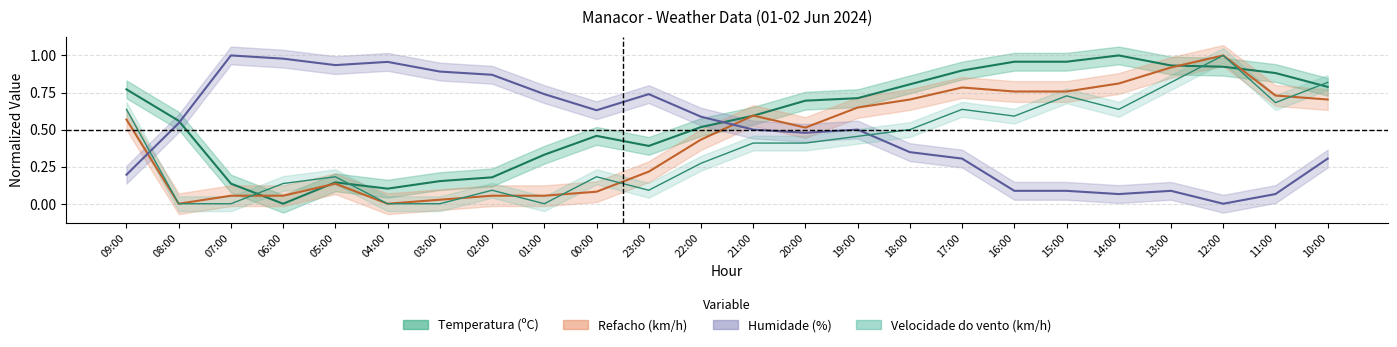

Reading left to right, list all the values displayed in this chart.

Temperatura (ºC): 09:00=0.8	08:00=0.6	07:00=0.1	06:00=0.0	05:00=0.1	04:00=0.1	03:00=0.2	02:00=0.2	01:00=0.3	00:00=0.5	23:00=0.4	22:00=0.5	21:00=0.6	20:00=0.7	19:00=0.7	18:00=0.8	17:00=0.9	16:00=1.0	15:00=1.0	14:00=1.0	13:00=0.9	12:00=0.9	11:00=0.9	10:00=0.8
Velocidade do vento (km/h): 09:00=0.6	08:00=0.0	07:00=0.0	06:00=0.1	05:00=0.2	04:00=0.0	03:00=0.0	02:00=0.1	01:00=0.0	00:00=0.2	23:00=0.1	22:00=0.3	21:00=0.4	20:00=0.4	19:00=0.5	18:00=0.5	17:00=0.6	16:00=0.6	15:00=0.7	14:00=0.6	13:00=0.8	12:00=1.0	11:00=0.7	10:00=0.8
Humidade (%): 09:00=0.2	08:00=0.5	07:00=1.0	06:00=1.0	05:00=0.9	04:00=1.0	03:00=0.9	02:00=0.9	01:00=0.7	00:00=0.6	23:00=0.7	22:00=0.6	21:00=0.5	20:00=0.5	19:00=0.5	18:00=0.3	17:00=0.3	16:00=0.1	15:00=0.1	14:00=0.1	13:00=0.1	12:00=0.0	11:00=0.1	10:00=0.3
Refacho (km/h): 09:00=0.6	08:00=0.0	07:00=0.1	06:00=0.1	05:00=0.1	04:00=0.0	03:00=0.0	02:00=0.1	01:00=0.1	00:00=0.1	23:00=0.2	22:00=0.4	21:00=0.6	20:00=0.5	19:00=0.6	18:00=0.7	17:00=0.8	16:00=0.8	15:00=0.8	14:00=0.8	13:00=0.9	12:00=1.0	11:00=0.7	10:00=0.7